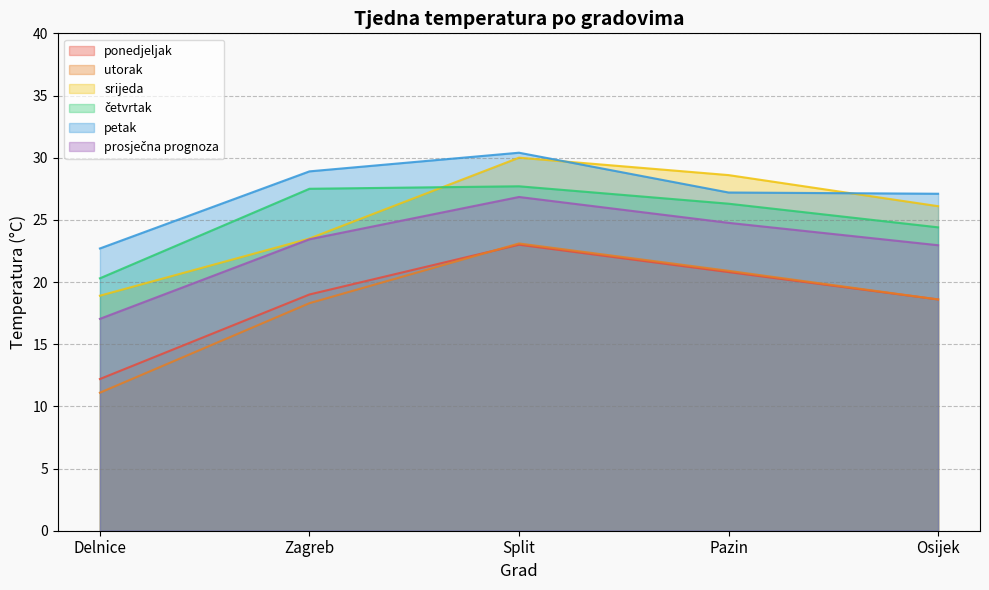

Where is the first local maximum for srijeda?

Split